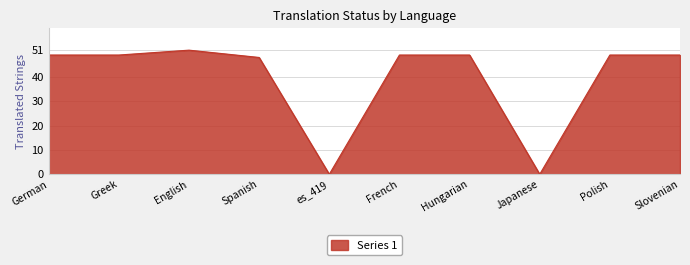

What is the greatest value displayed?

51